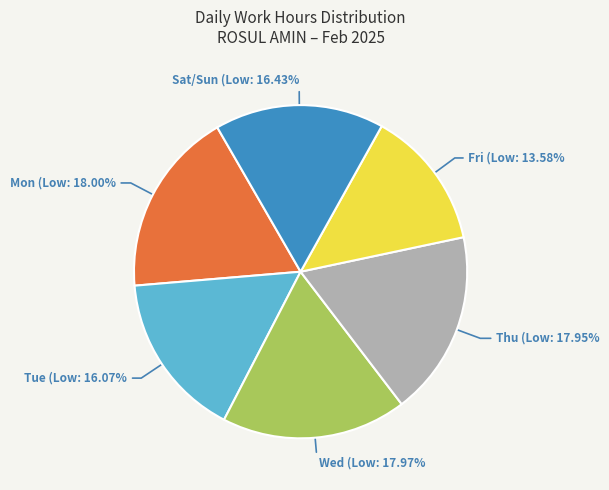

Between Tue (Low: 16.07% and Fri (Low: 13.58%, which is larger?

Tue (Low: 16.07%